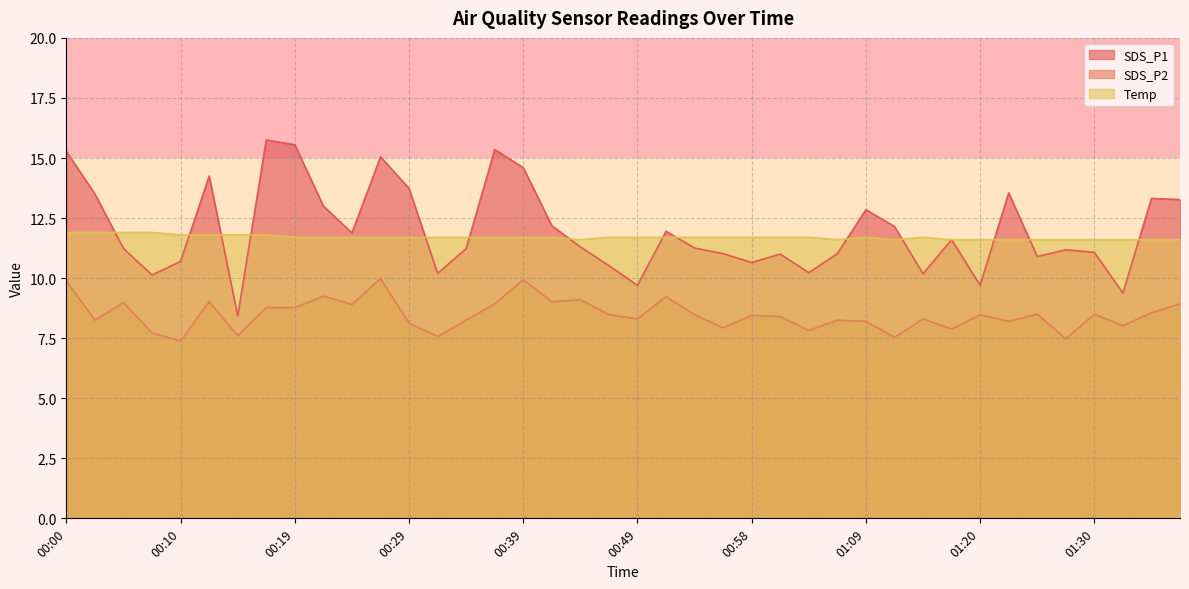

What is the spread (max minus min) of values at 00:10?

4.4